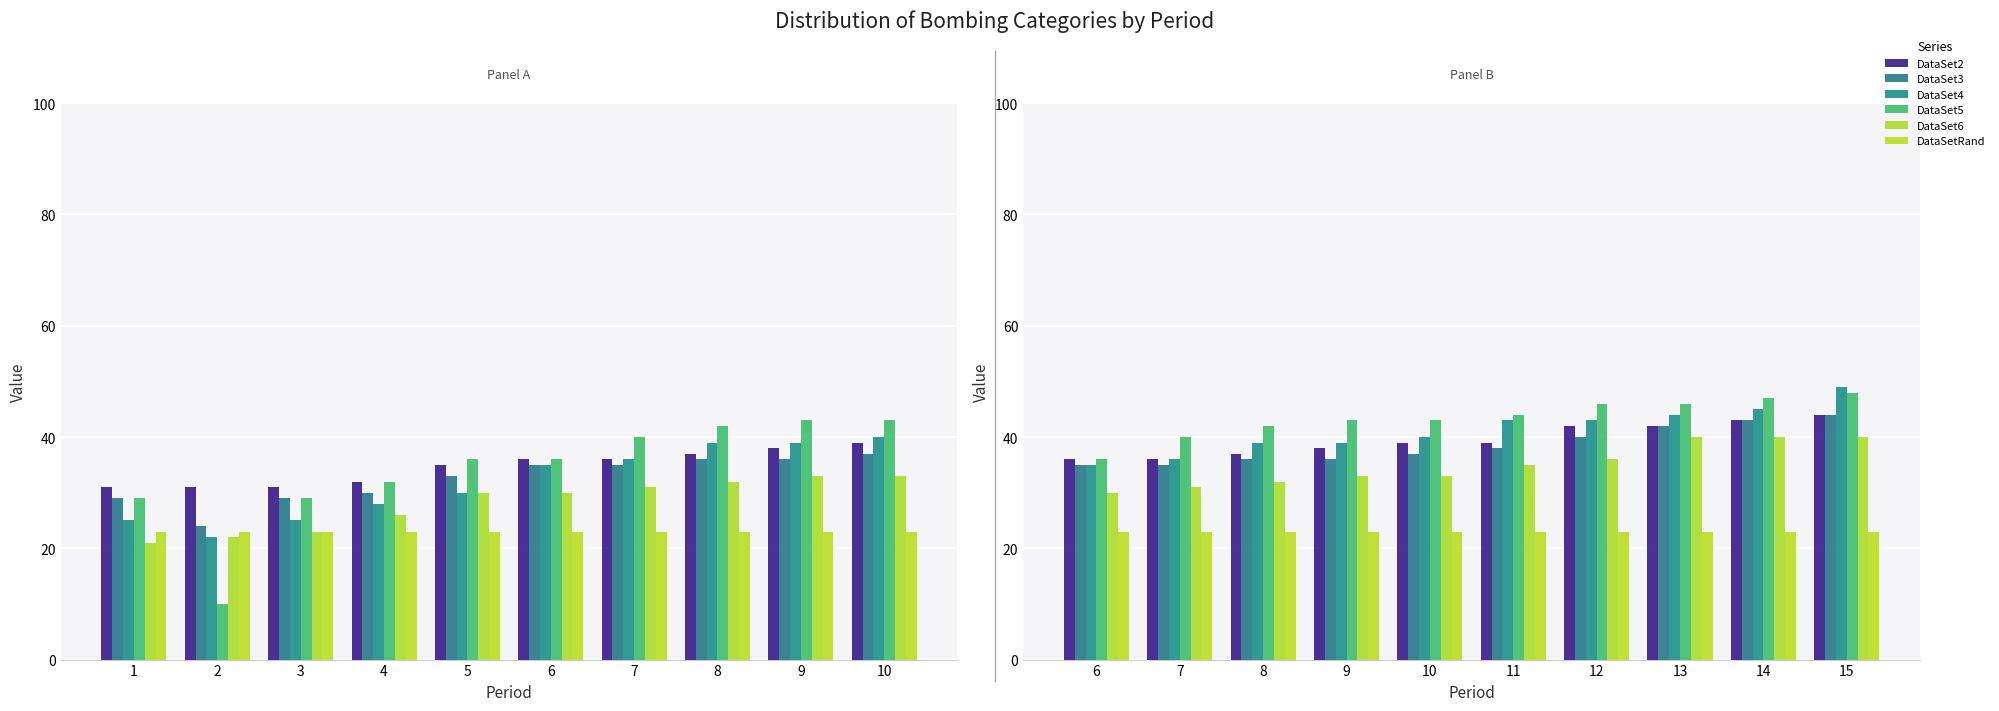

Rank the series by their maximum value, from highest to lowest.

DataSet4, DataSet5, DataSet2, DataSet3, DataSet6, DataSetRand